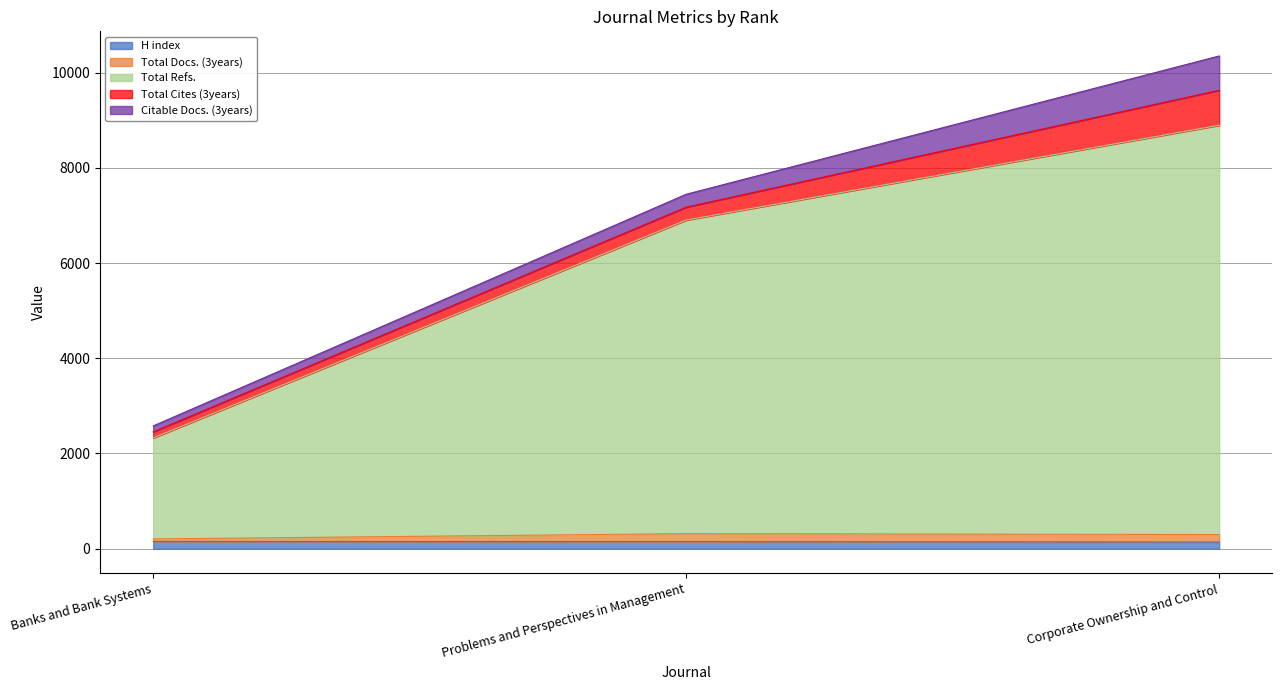

How many values in the Total Refs. series exceed 6903?

1